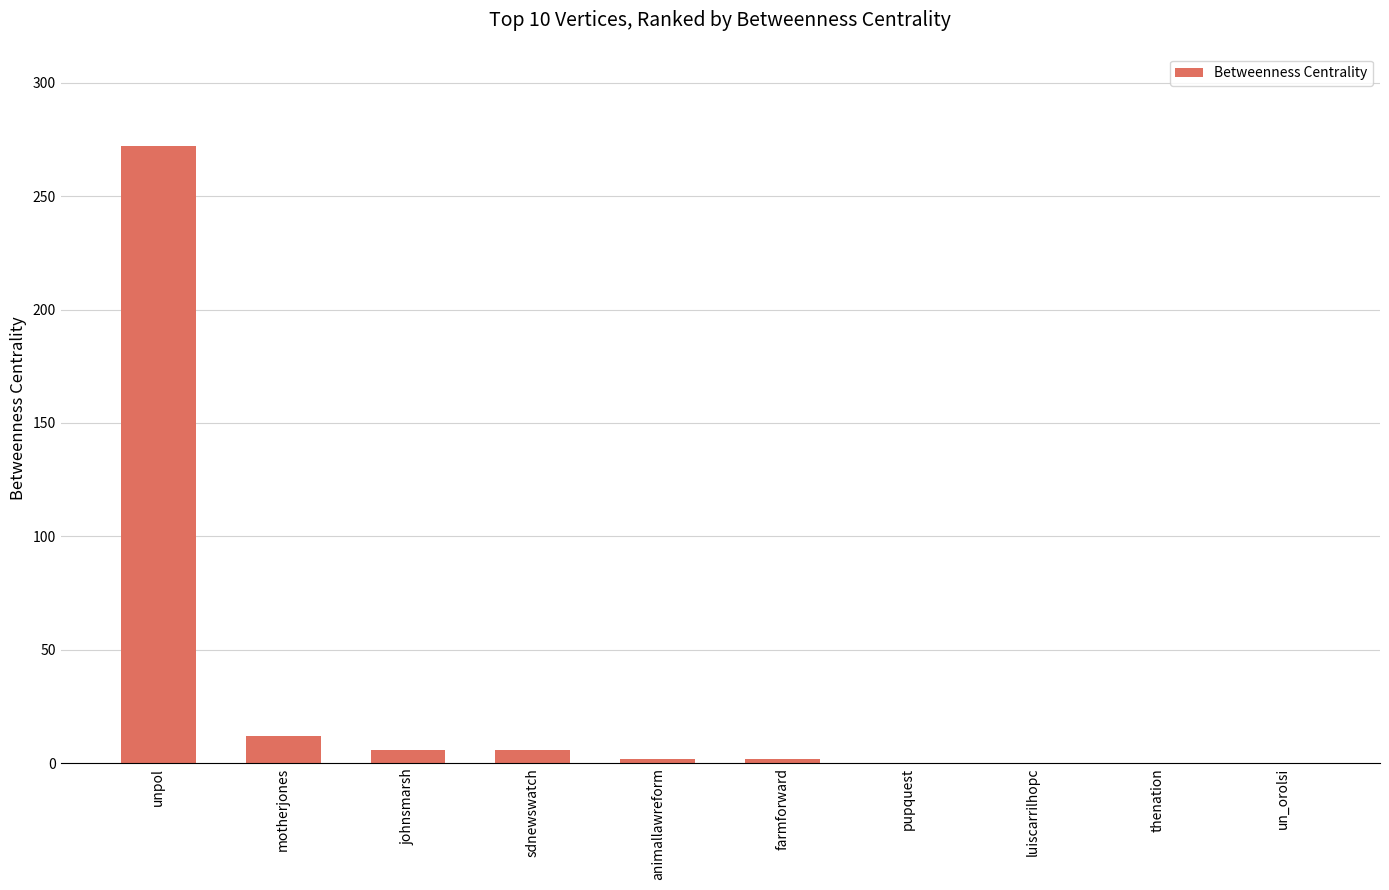

Which has a higher value, motherjones or sdnewswatch?

motherjones